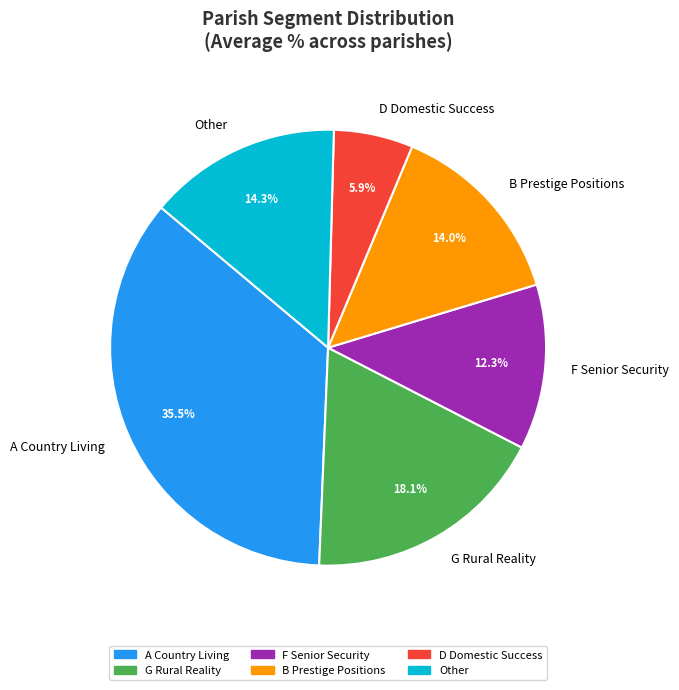

Is the sum of Other and G Rural Reality greater than half?

No